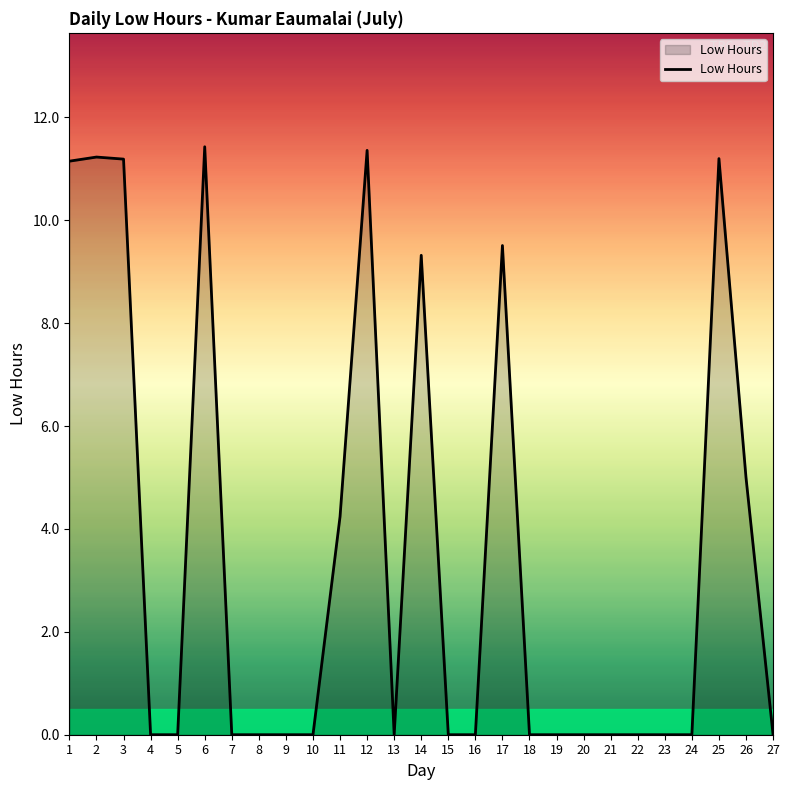

Between 26 and 21, which is larger?

26